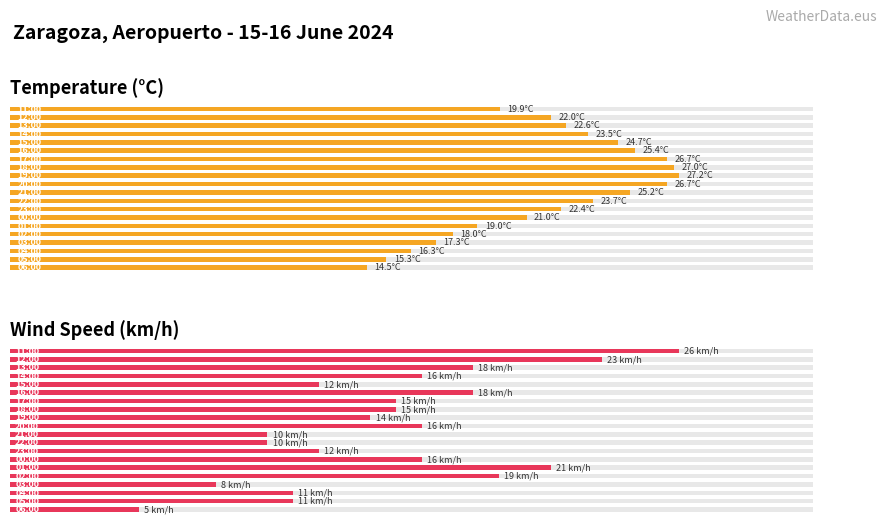

At how many categories does at least one series exceed 9?

20